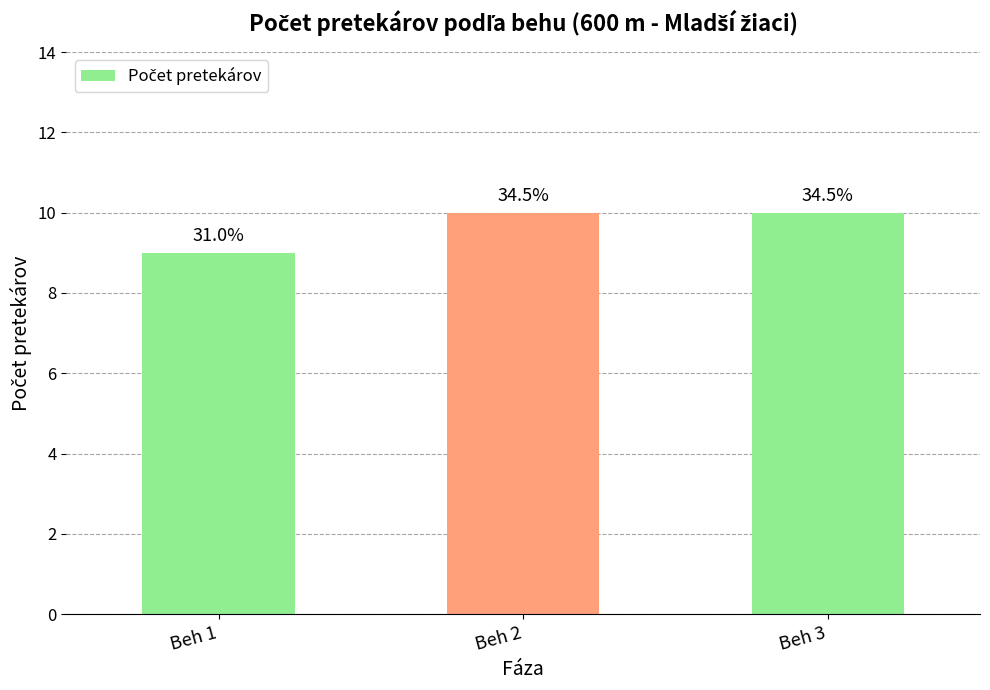

Is it true that the value at Beh 3 is 10?

True